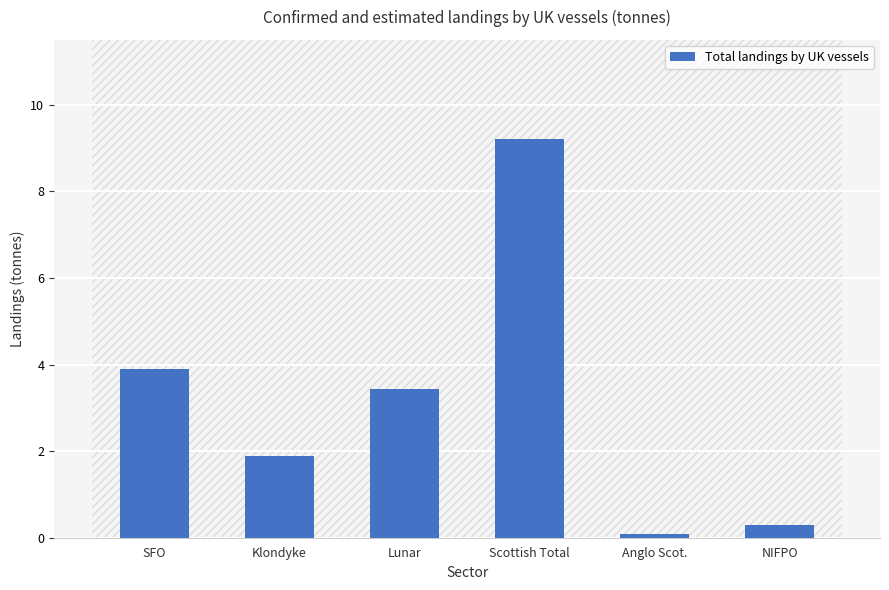

What is the difference between the maximum and minimum values?

9.1